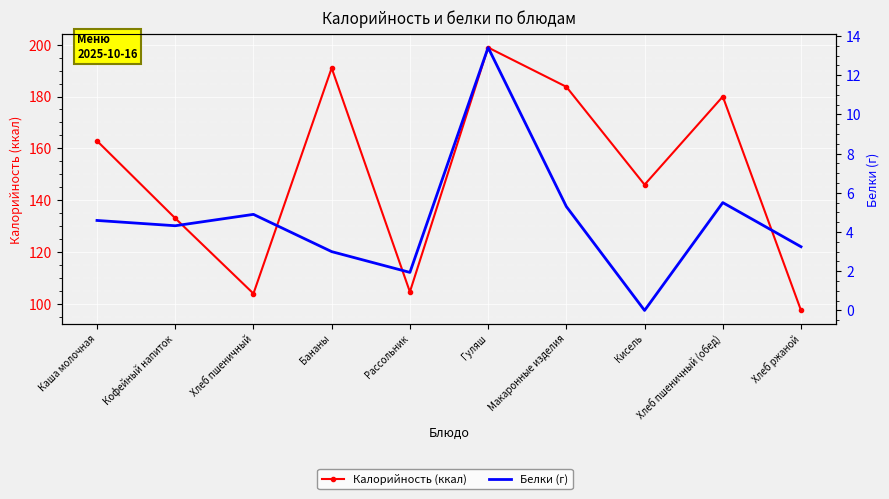

What is the value of the Белки (г) point at the 2nd from the left?

4.3